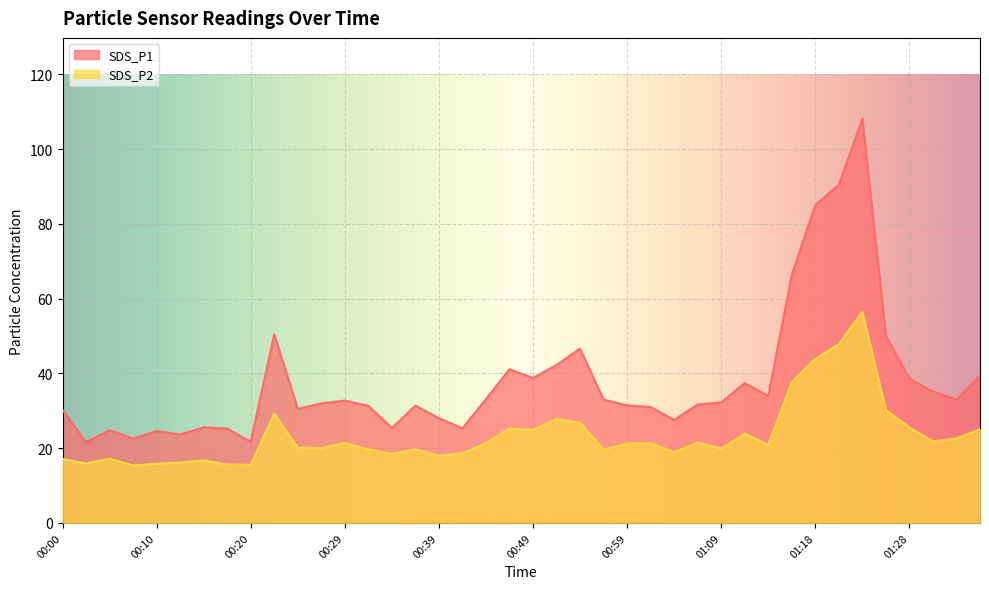

What is the label of the 34th point from the left?

01:21